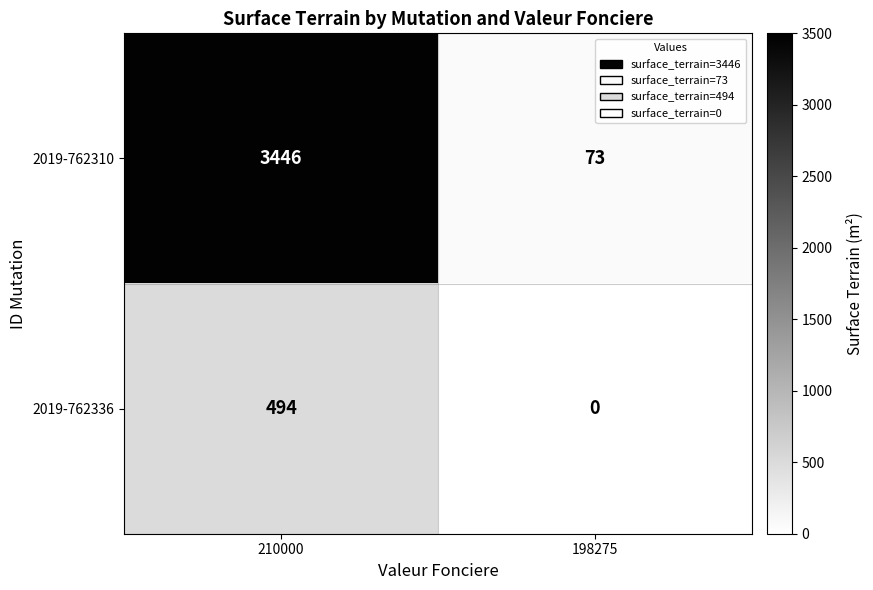

What is the sum of the 2019-762310 values at 198275 and 210000?

3519